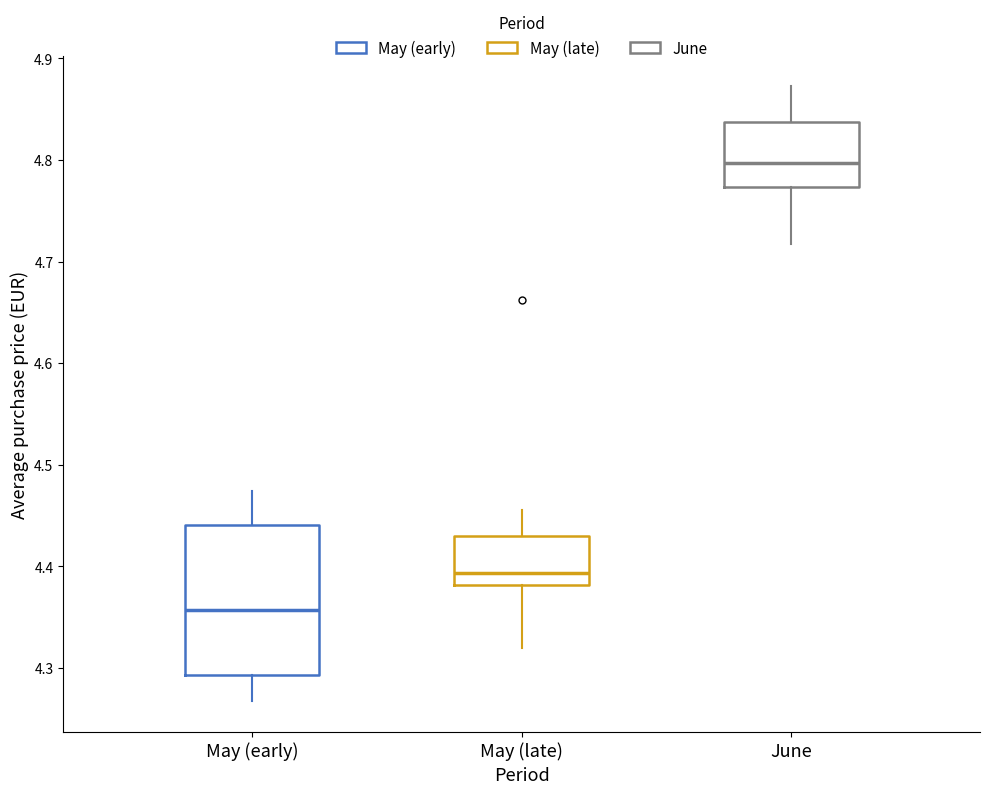

Reading left to right, transcribe this box plot: for each box, give where its median line is, the range the box spans, and where its two whiskers end, as read against the y-axis. The values are not printed on the chart, so give them approximately, as read against the axis.

May (early): median 4.36, box 4.29 to 4.44, whiskers 4.27 to 4.47
May (late): median 4.39, box 4.38 to 4.43, whiskers 4.32 to 4.46
June: median 4.80, box 4.77 to 4.84, whiskers 4.72 to 4.87